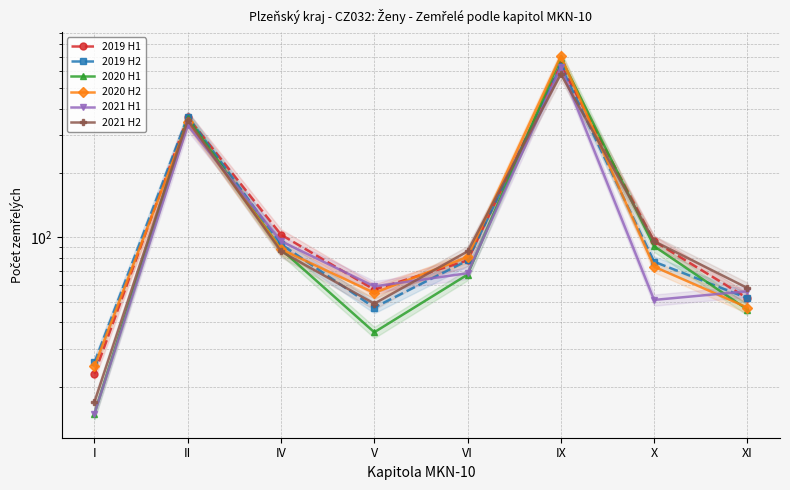

Which series has the largest total across all categories?

2020 H2